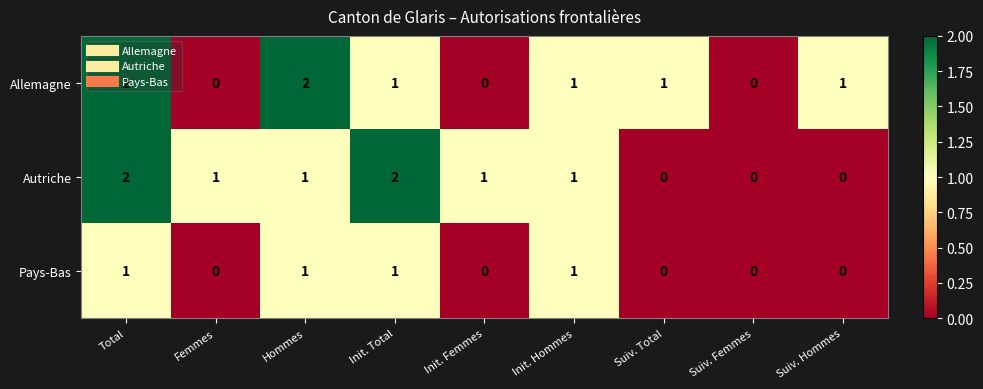

Is it true that Pays-Bas equals 1 at Hommes?

True